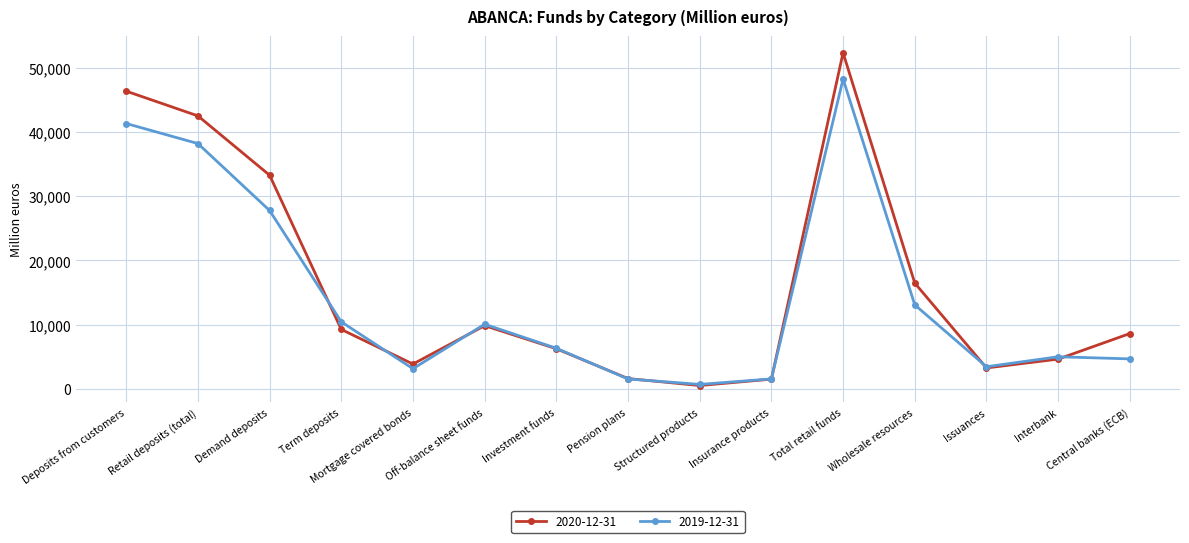

Is it true that 2020-12-31 equals 33291 at Demand deposits?

True